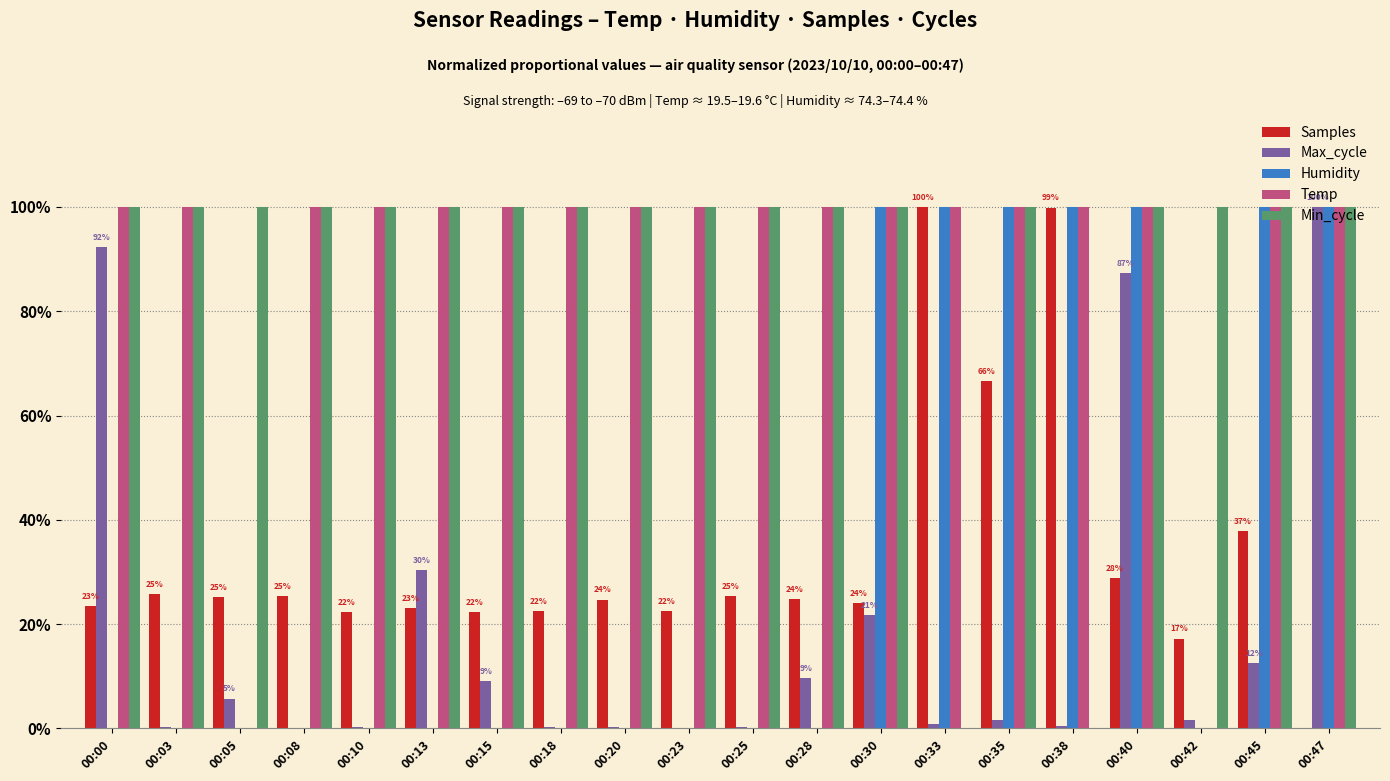

What is the sum of all Max_cycle values?

3.7